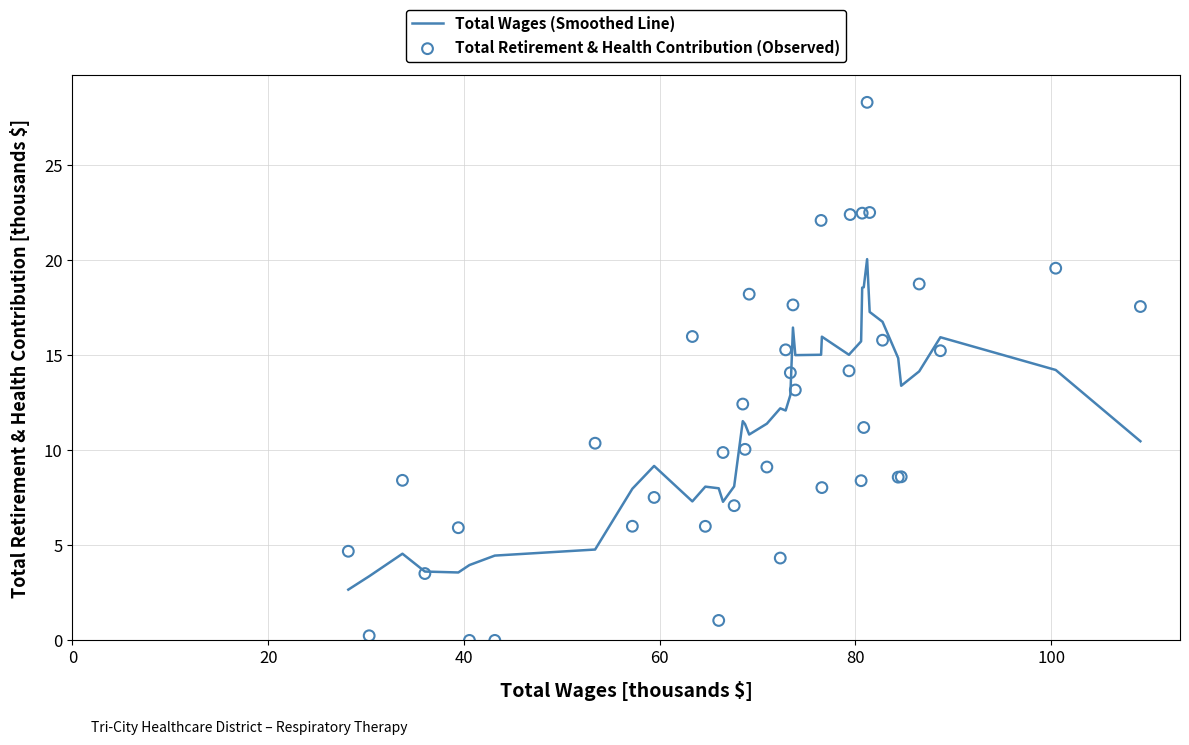

Is the value of Total Wages (Smoothed Line) at 7 greater than the value of Total Retirement & Health Contribution (Observed) at 60?

No